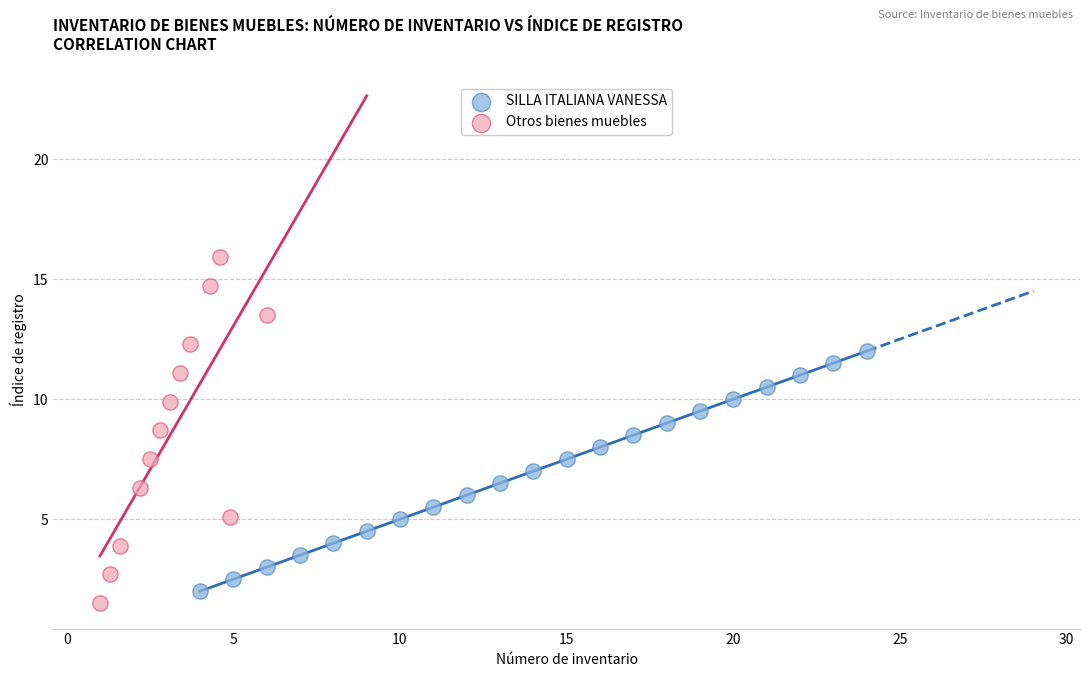

Which series has the widest spread of Y values?

Otros bienes muebles